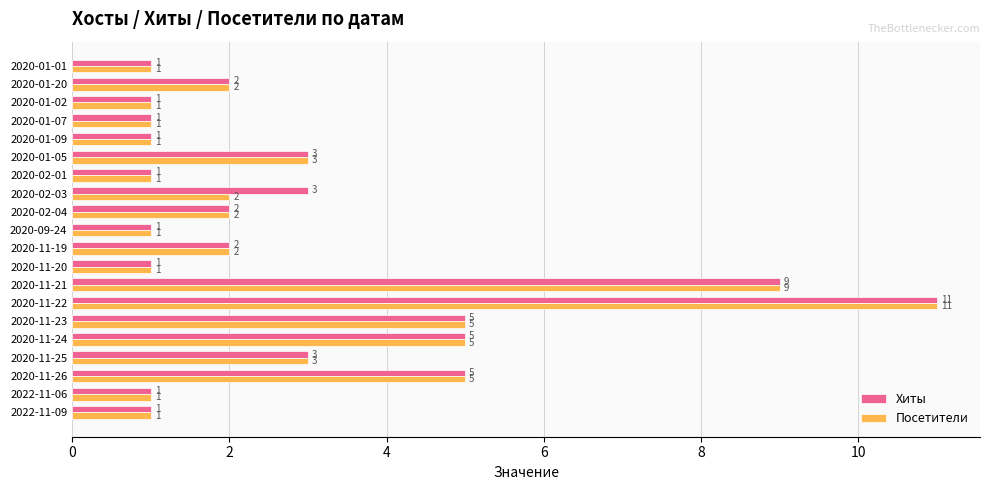

Count the Посетители values in the range 1 to 5.

18